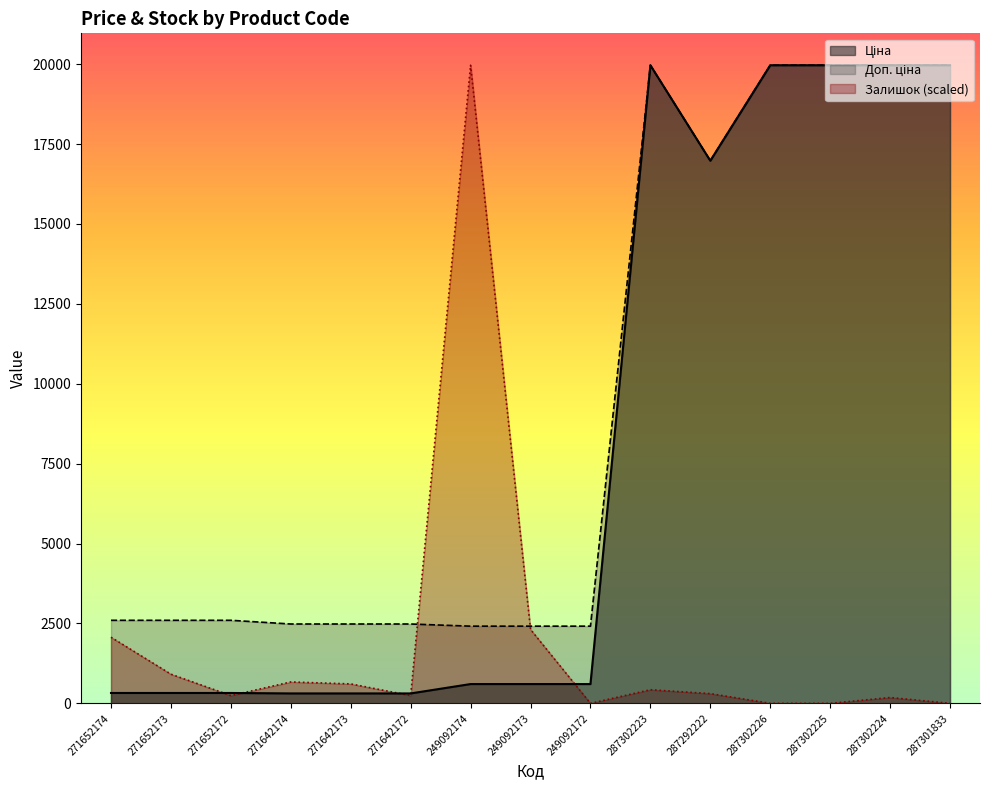

Reading left to right, list all the values displayed in this chart.

Ціна: 271652174=324.8	271652173=324.8	271652172=324.8	271642174=310.3	271642173=310.3	271642172=310.3	249092174=603.7	249092173=603.7	249092172=603.7	287302223=19964.2	287292222=16976.3	287302226=19964.2	287302225=19964.2	287302224=19964.2	287301833=19964.2
Доп. ціна: 271652174=2598.3	271652173=2598.3	271652172=2598.3	271642174=2482.4	271642173=2482.4	271642172=2482.4	249092174=2414.8	249092173=2414.8	249092172=2414.8	287302223=19964.2	287292222=16976.3	287302226=19964.2	287302225=19964.2	287302224=19964.2	287301833=19964.2
Залишок: 271652174=2069.5	271652173=913.0	271652172=243.5	271642174=669.5	271642173=608.7	271642172=243.5	249092174=19964.2	249092173=2312.9	249092172=0.0	287302223=426.1	287292222=304.3	287302226=0.0	287302225=0.0	287302224=182.6	287301833=0.0